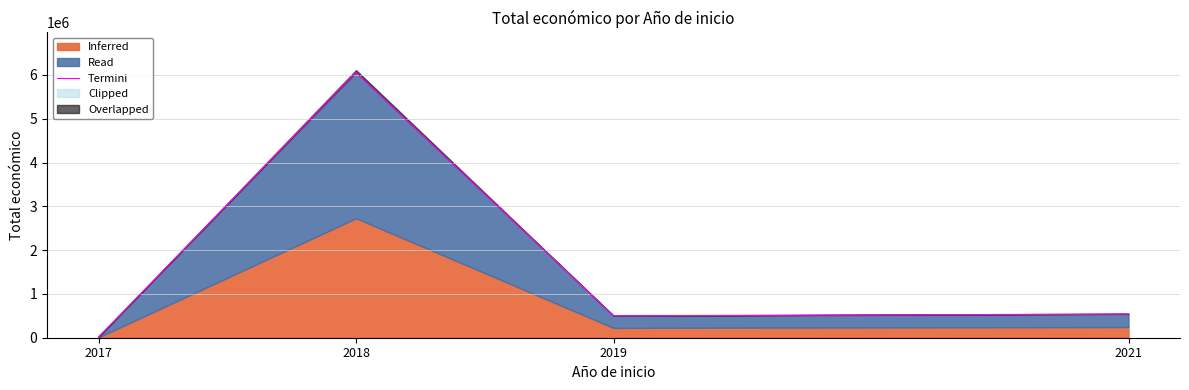

What is the change in value from 2017 to 2018?

+6043169